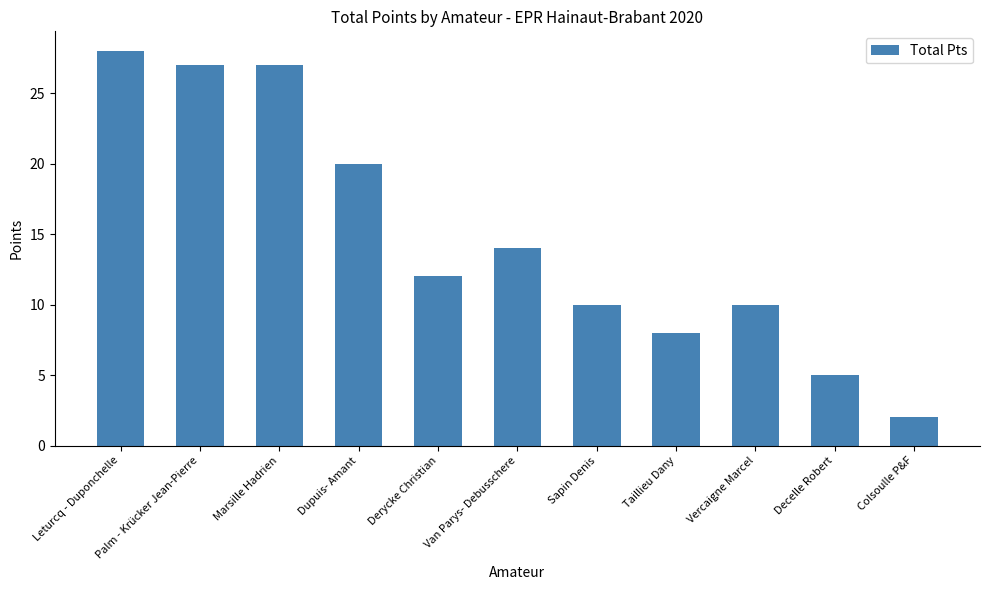

True or false: the data shows 12 at Taillieu Dany.

False